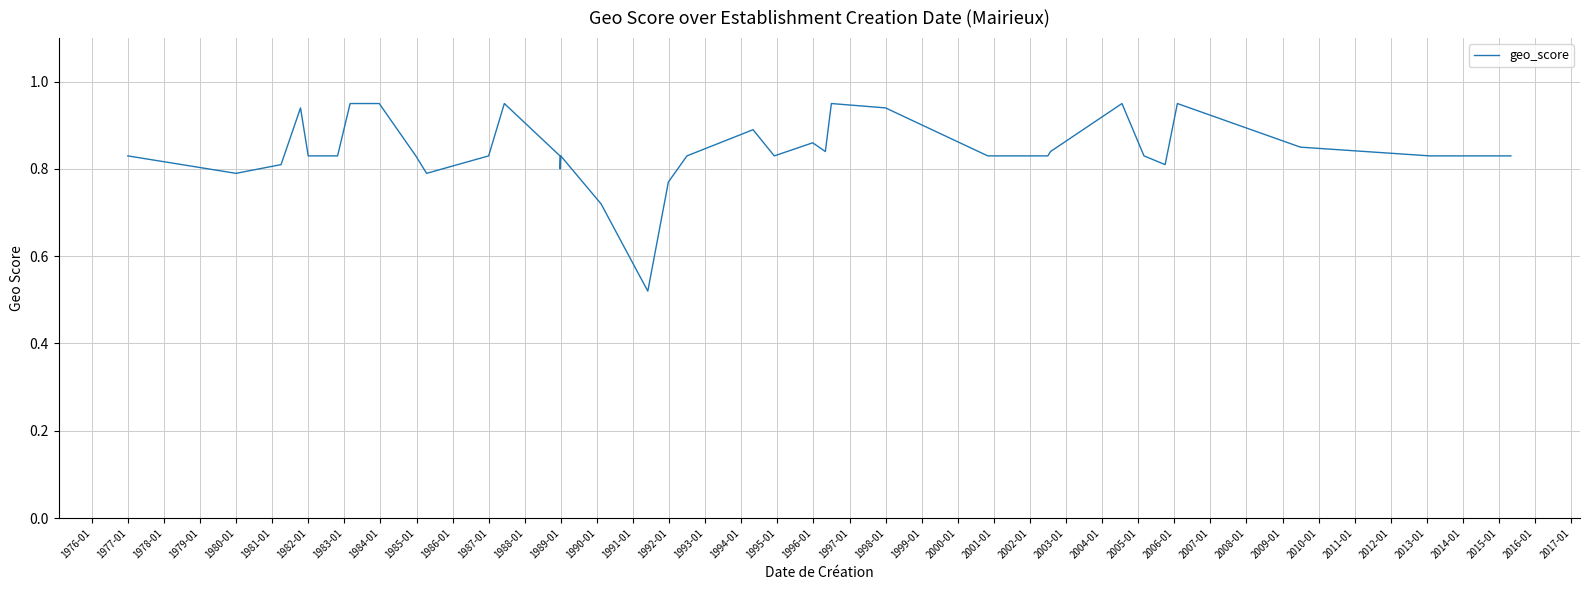

What is the difference between the maximum and minimum values?

0.4